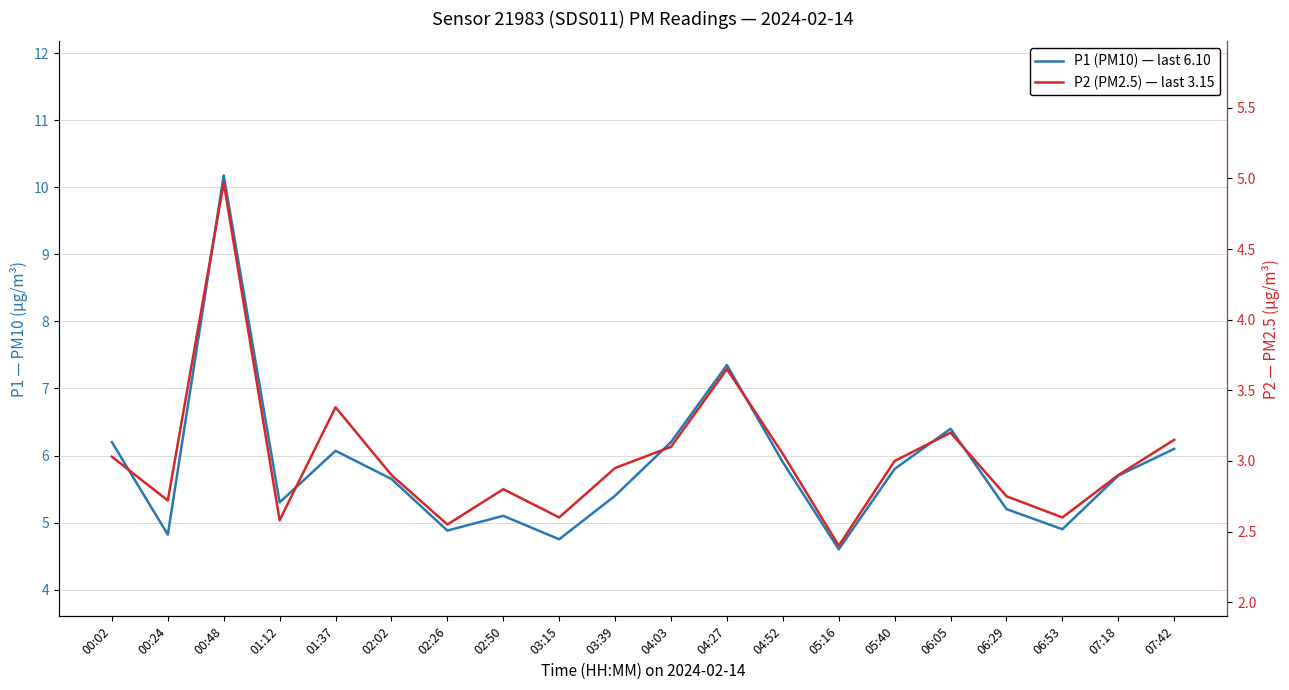

True or false: P2 (PM2.5) — last 3.15 and P1 (PM10) — last 6.10 cross at least once.

False